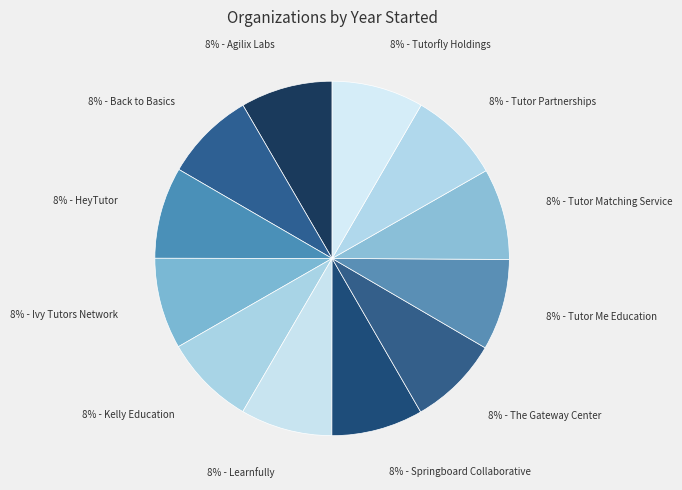

Count the number of slices in the pie.

12